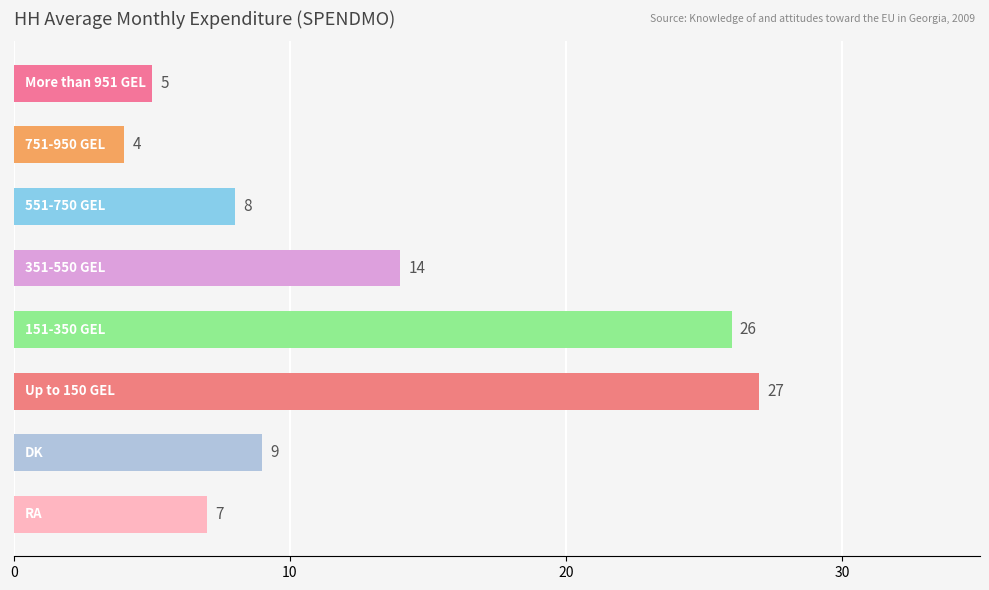

What is the smallest value displayed?

4